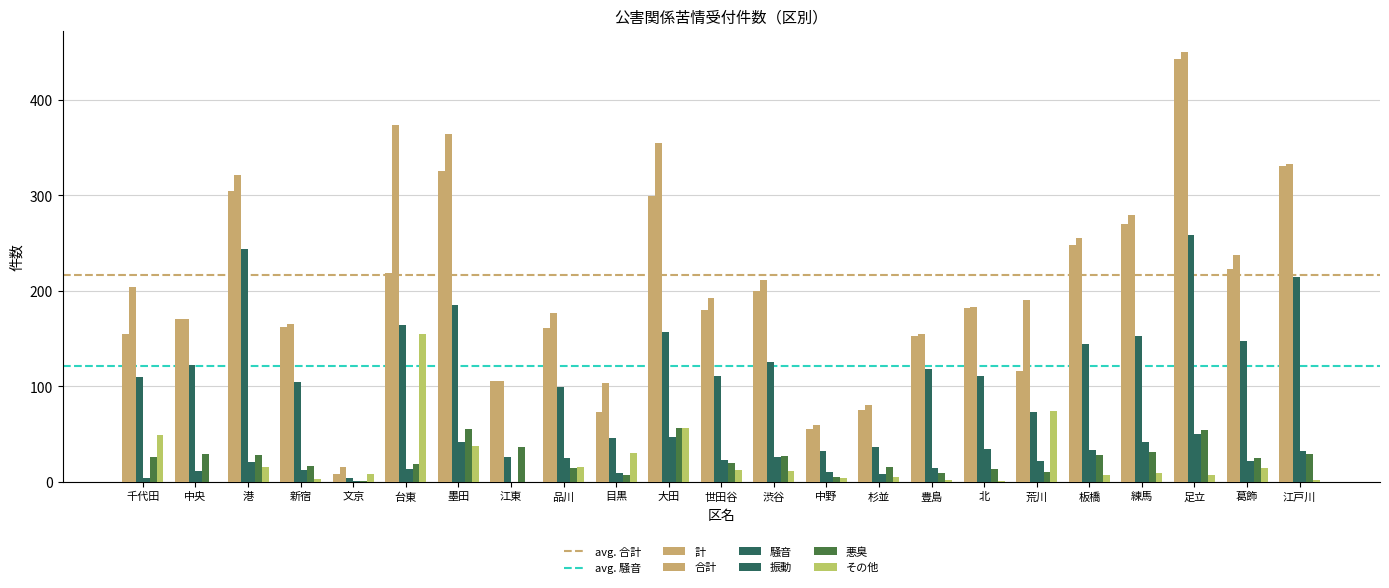

What is the sum of all 振動 values?

502